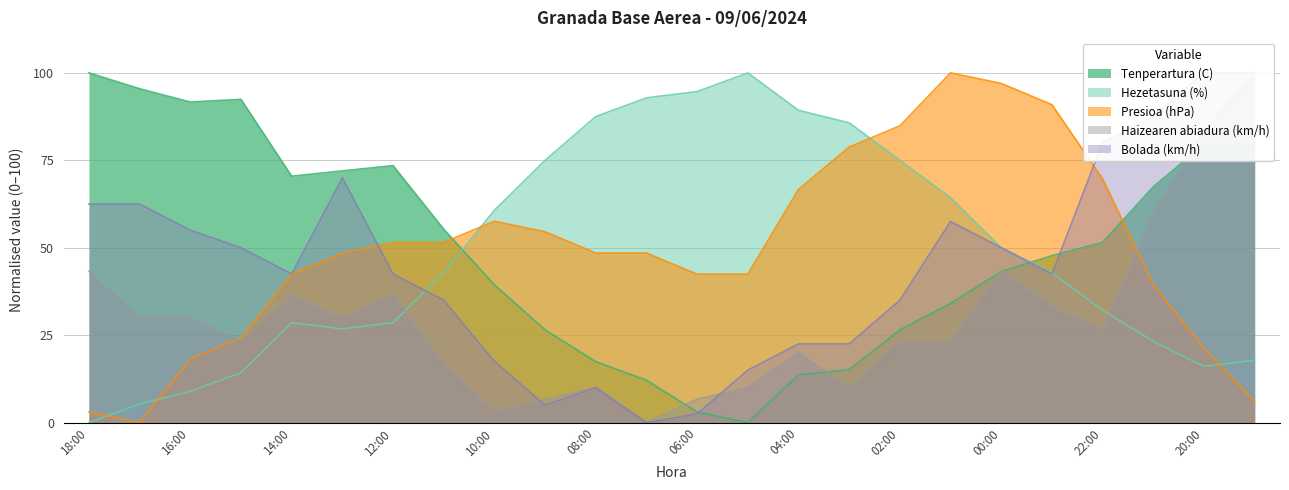

Where do Haizearen abiadura (km/h) and Presioa (hPa) first cross each other?

16:00 and 15:00